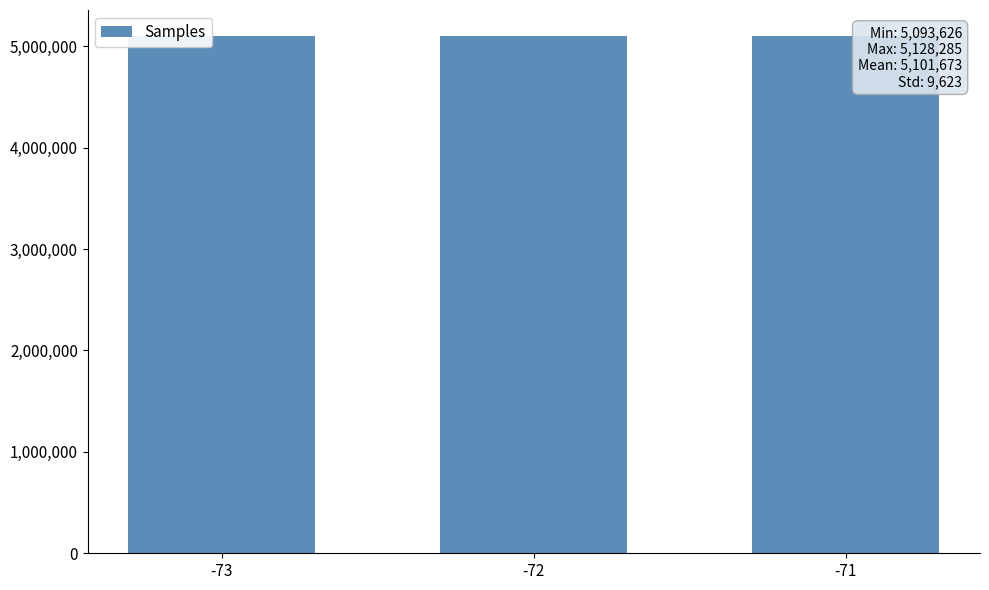

What is the sum of the values at -73 and -71?

10197661.7